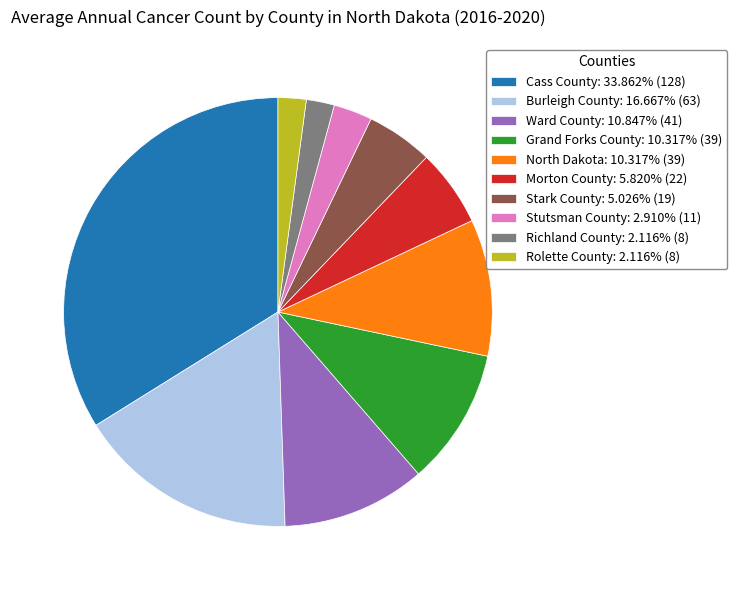

Does North Dakota: 10.317% (39) represent more than half of the total?

No